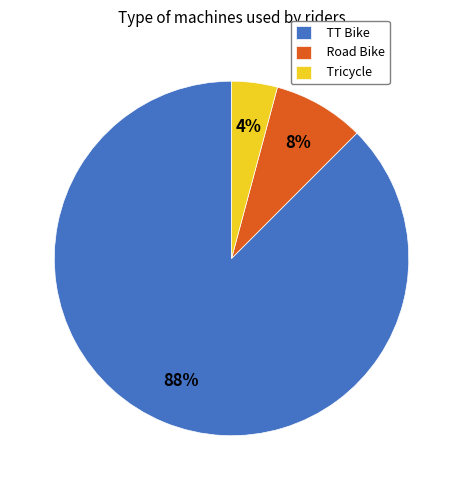

Which category has the smallest portion of the pie?

Tricycle